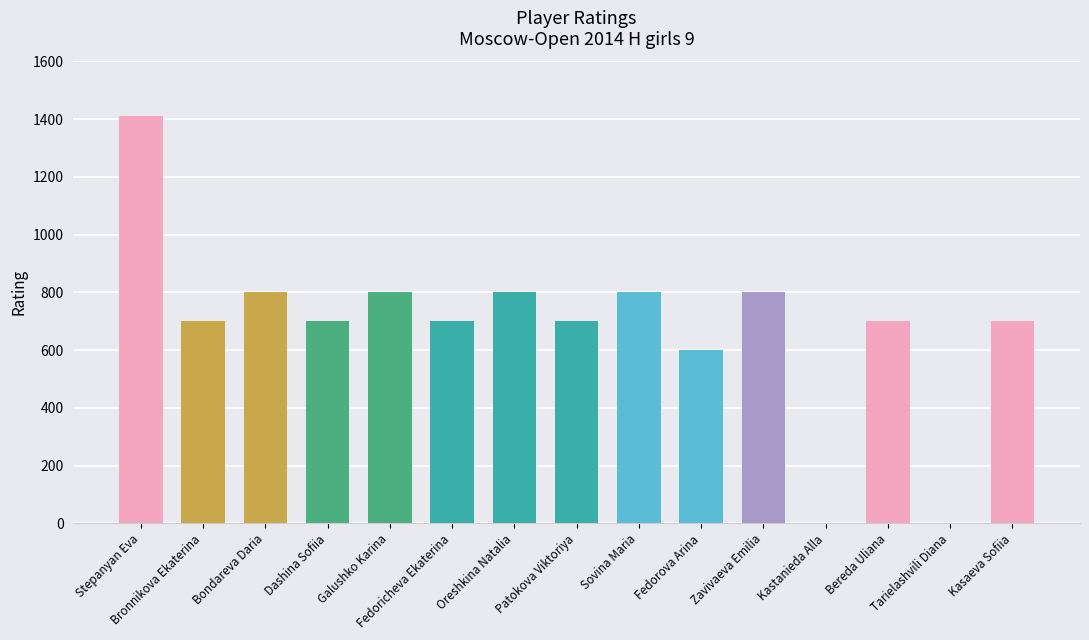

Is it true that the value at Stepanyan Eva is 1412?

True